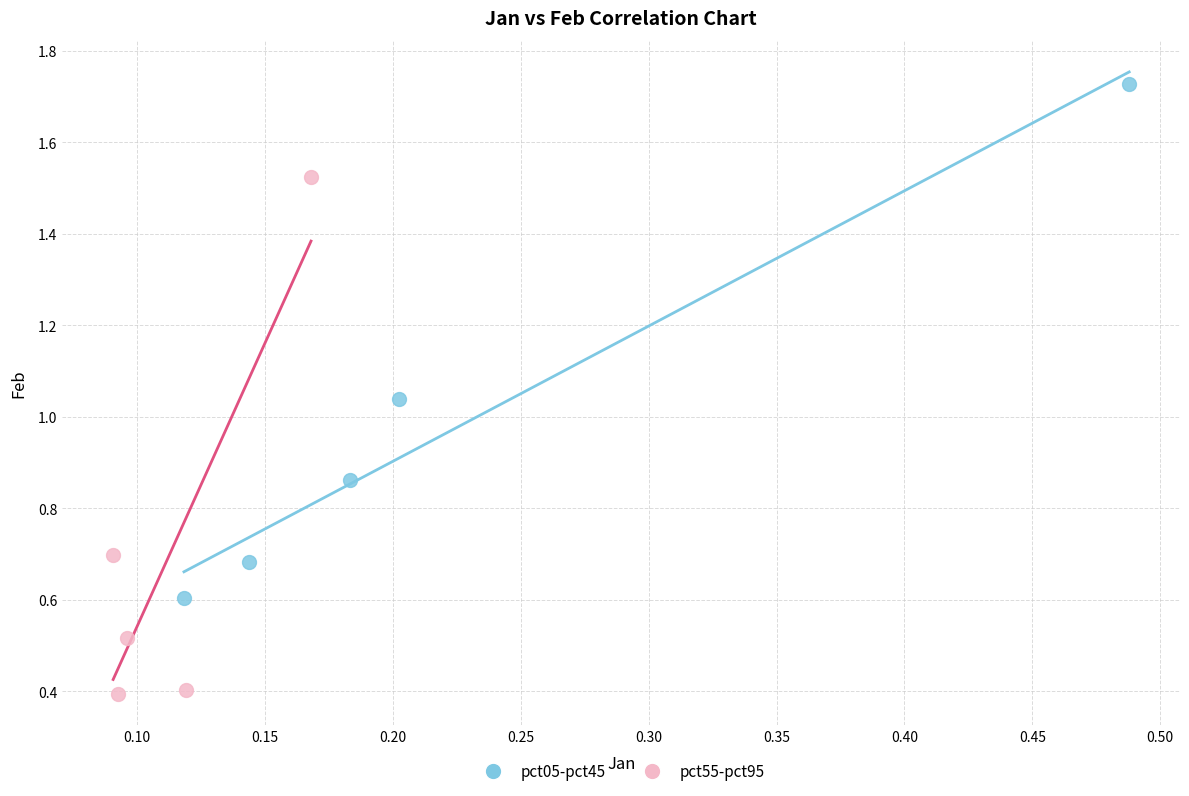

Which series reaches the minimum Y coordinate?

pct55-pct95